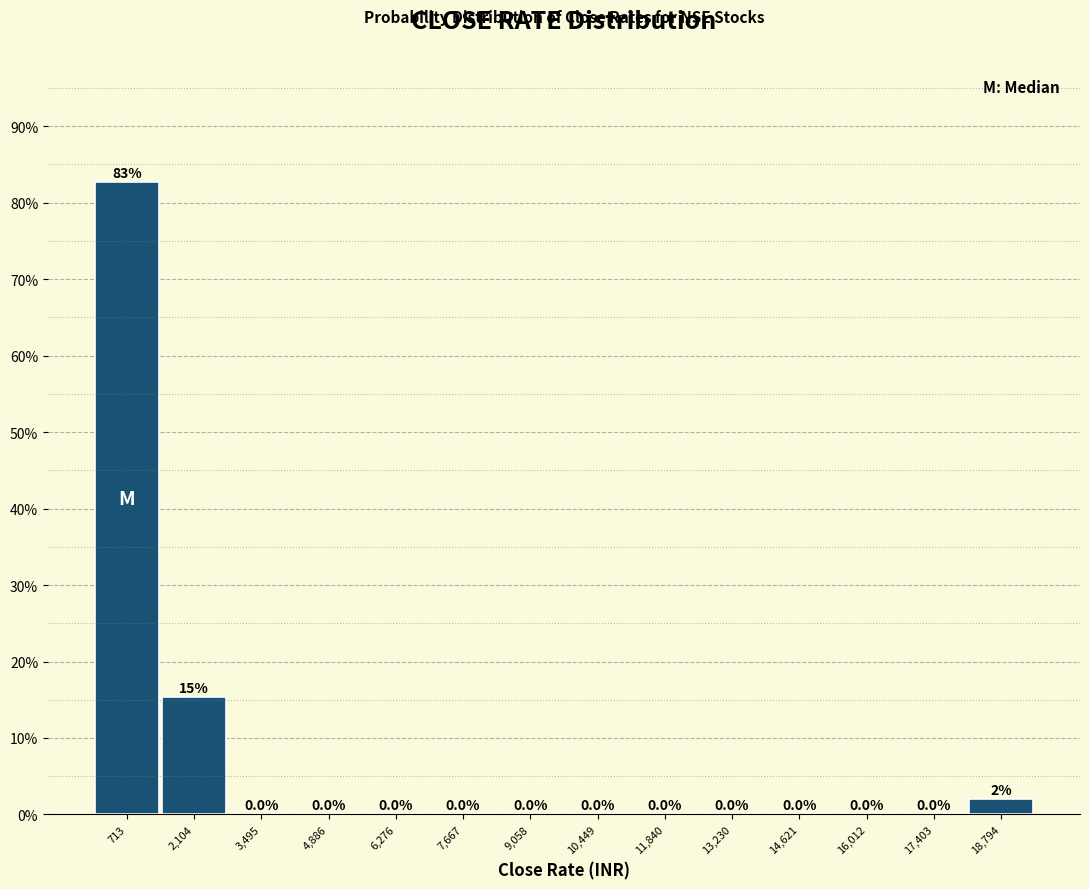

Over which range of the x-axis is the bar tallest?

0 to 1400